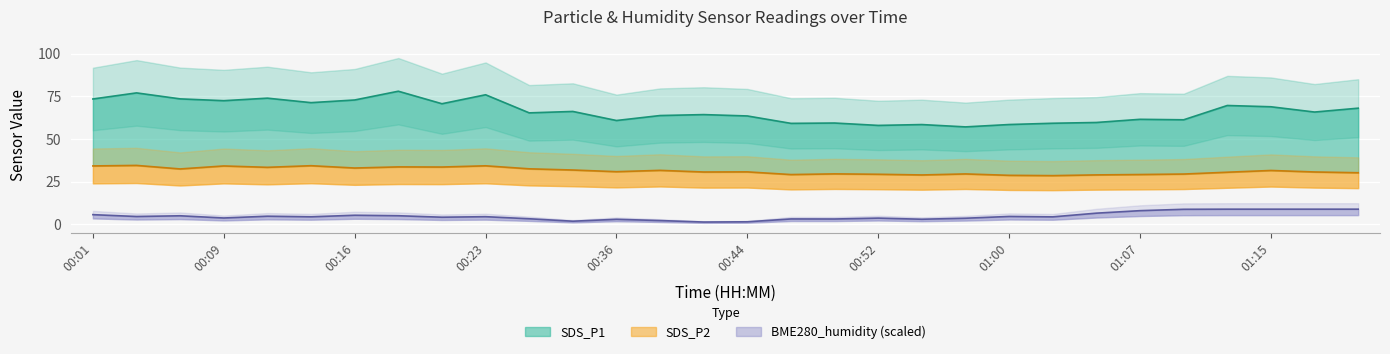

Rank the series by their maximum value, from highest to lowest.

SDS_P1, SDS_P2, BME280_humidity